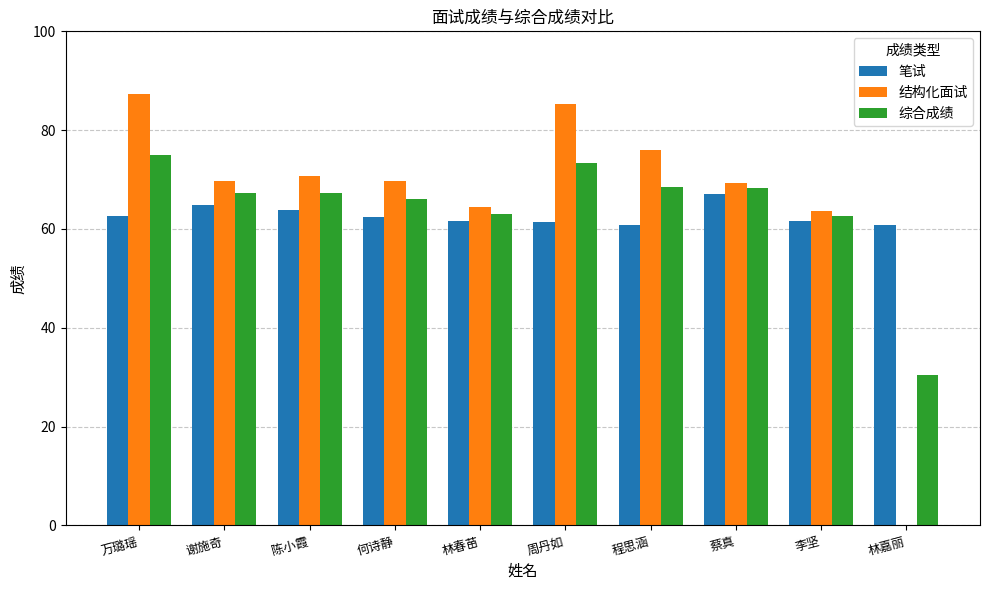

How many groups of bars are there?

10